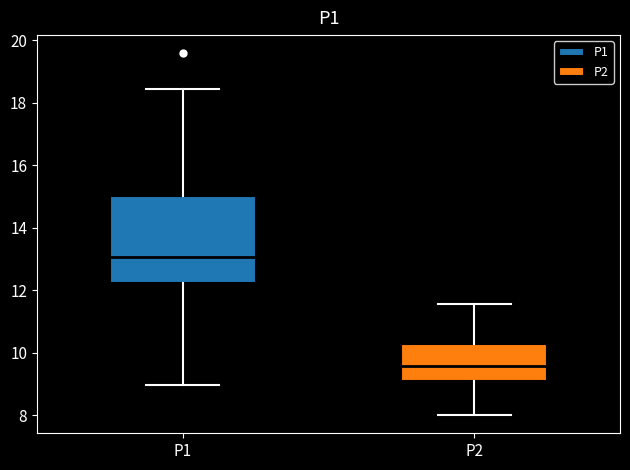

Where is the upper edge of the box for P1 on the y-axis? The values are not printed on the chart, so give them approximately, as read against the axis.

15.0